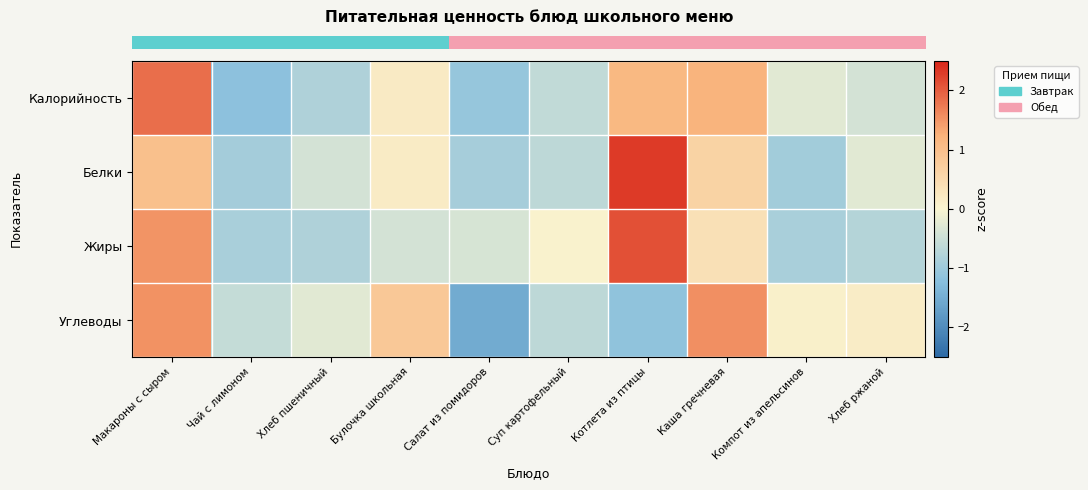

At how many categories does at least one series exceed 1?

3